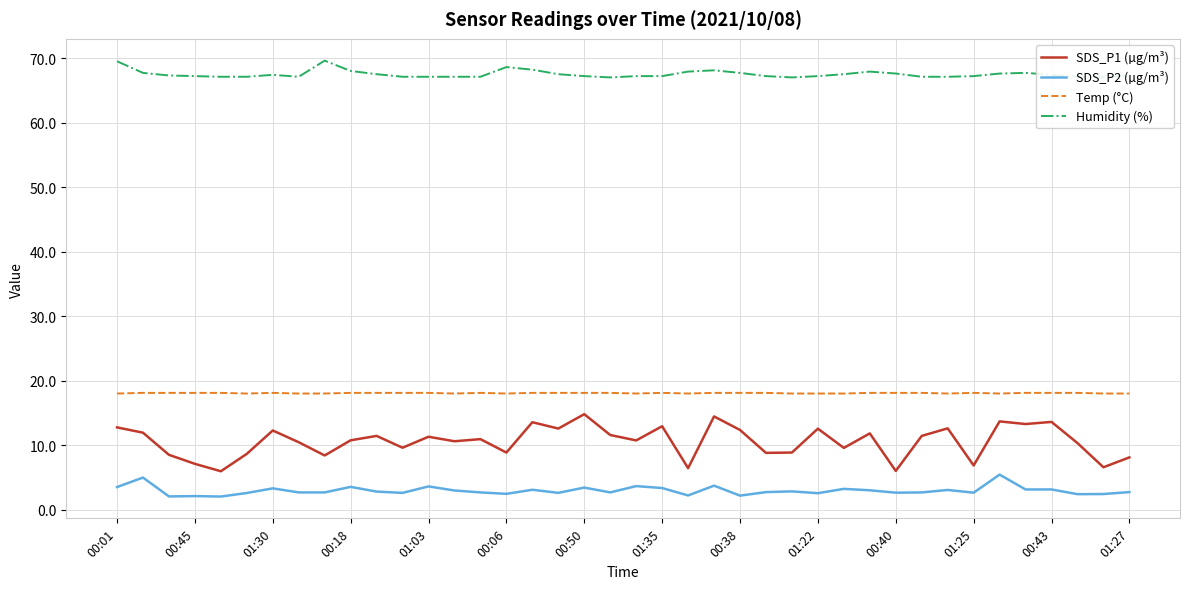

Rank the series by their maximum value, from lowest to highest.

SDS_P2 (µg/m³), SDS_P1 (µg/m³), Temp (°C), Humidity (%)